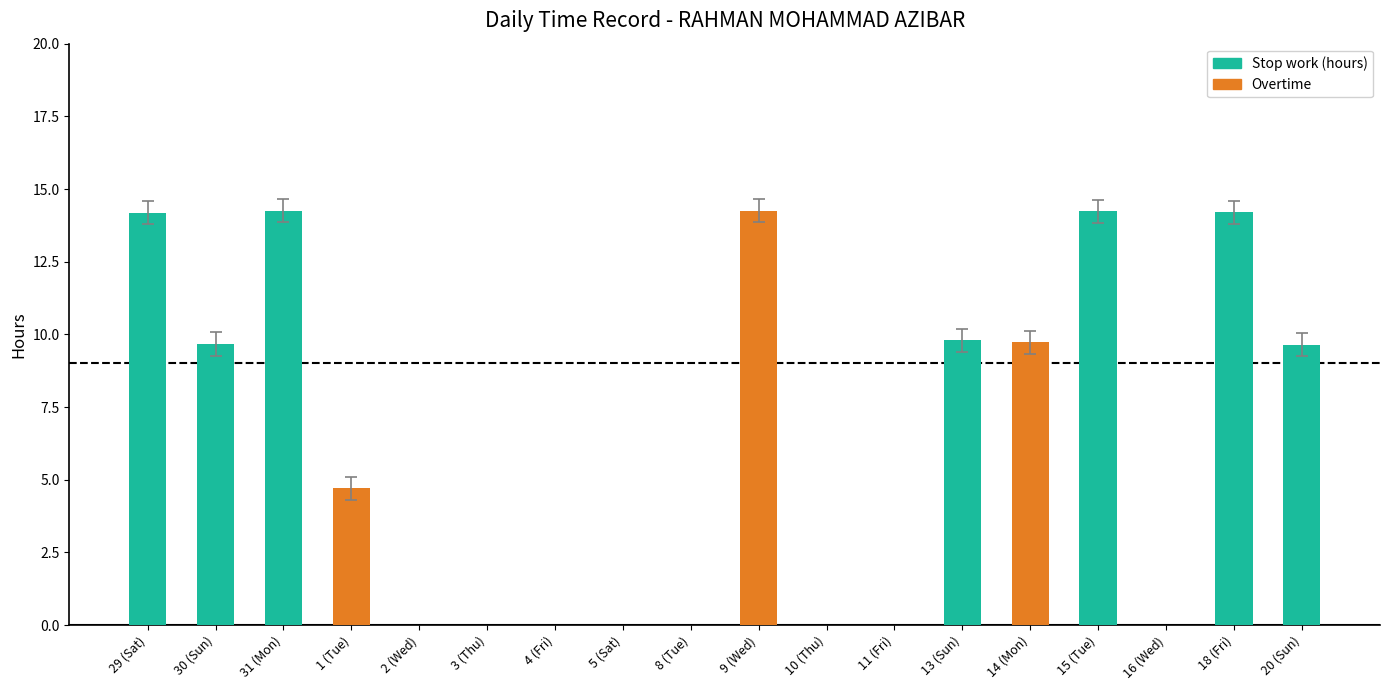

Is it true that Stop work (hours) equals 9.8 at 13 (Sun)?

True